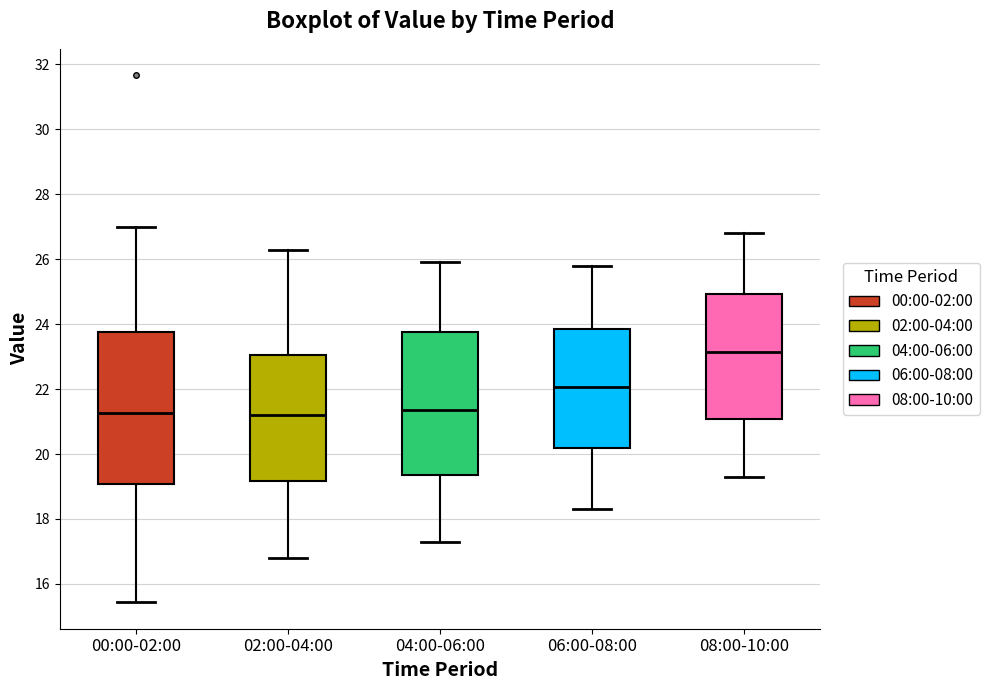

Reading left to right, read every box against the y-axis: the position of its median line, the range the box covers, and the ends of its whiskers. The values are not printed on the chart, so give them approximately, as read against the axis.

00:00-02:00: median 21.2, box 19.0 to 23.8, whiskers 15.4 to 27.0
02:00-04:00: median 21.2, box 19.2 to 23.0, whiskers 16.8 to 26.4
04:00-06:00: median 21.4, box 19.4 to 23.8, whiskers 17.4 to 26.0
06:00-08:00: median 22.0, box 20.2 to 23.8, whiskers 18.4 to 25.8
08:00-10:00: median 23.2, box 21.0 to 25.0, whiskers 19.4 to 26.8